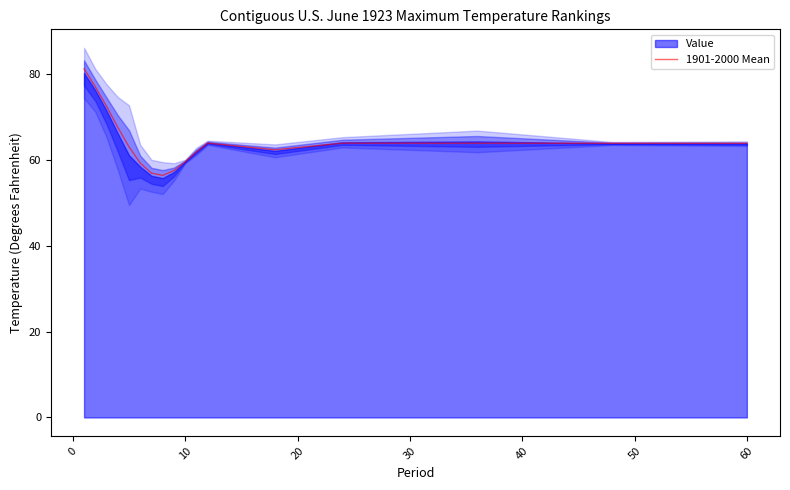

Does the chart have visible grid lines?

No